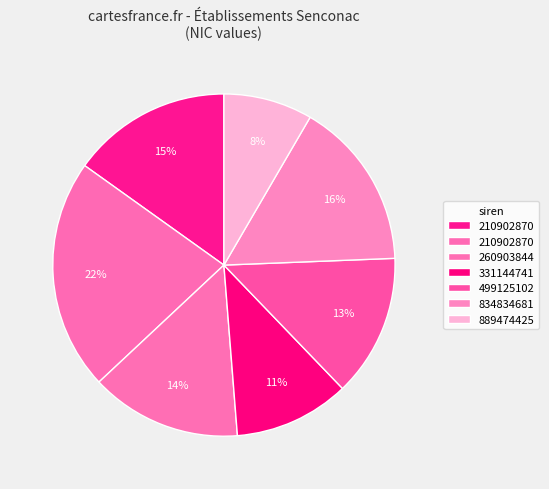

Count the number of slices in the pie.

7